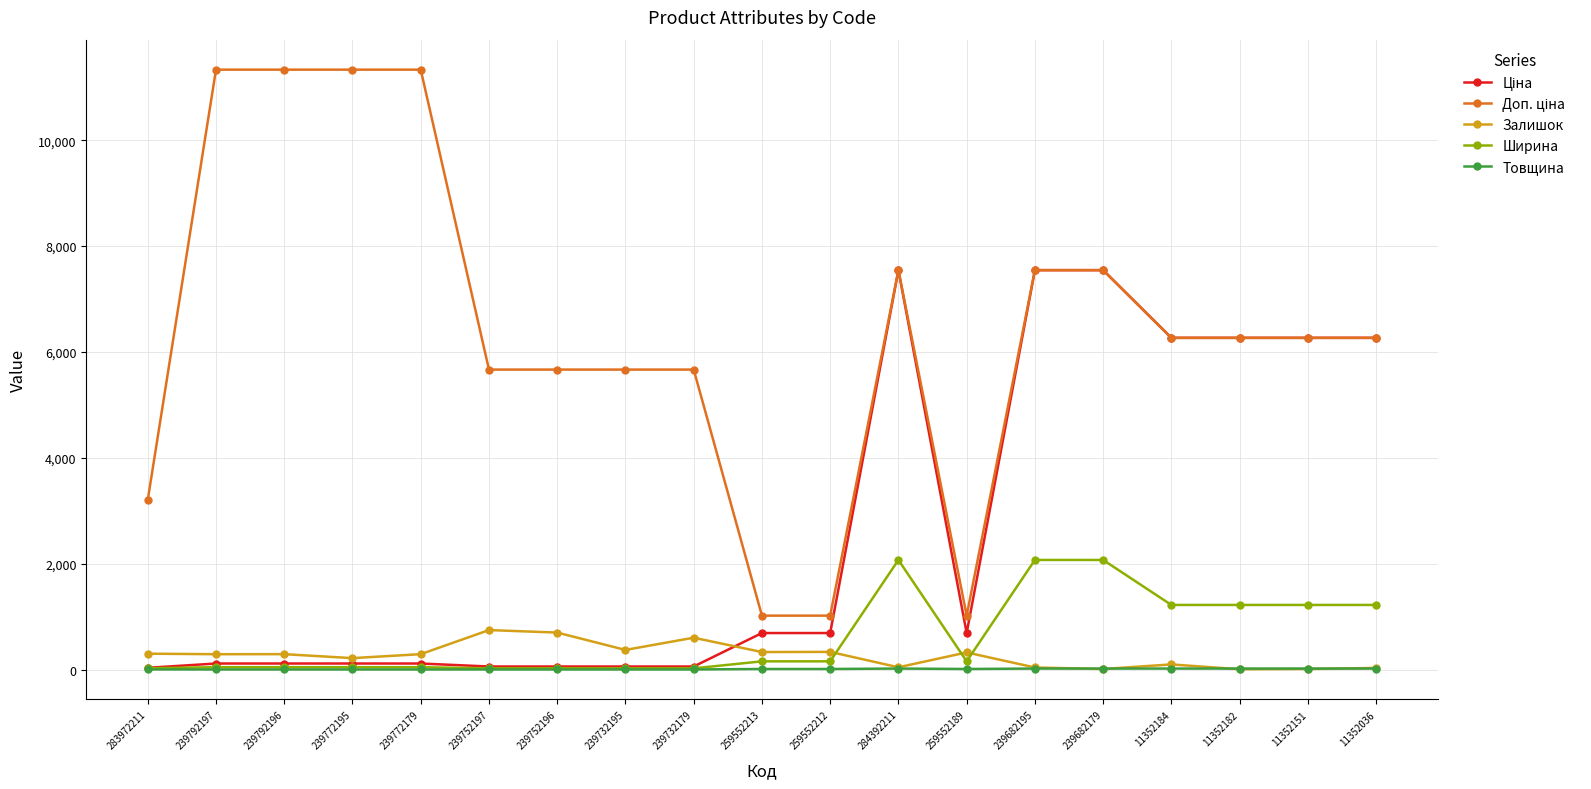

True or false: Ширина has more than 0 interior local peaks.

True